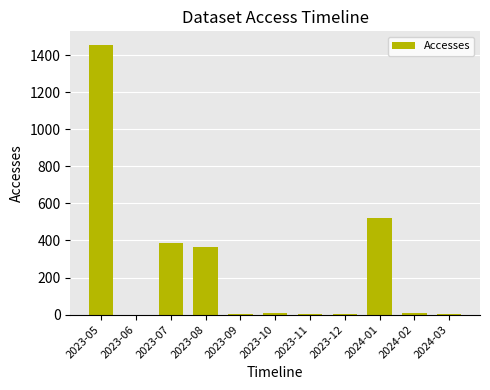

The value at 2024-01 is 523. True or false?

True